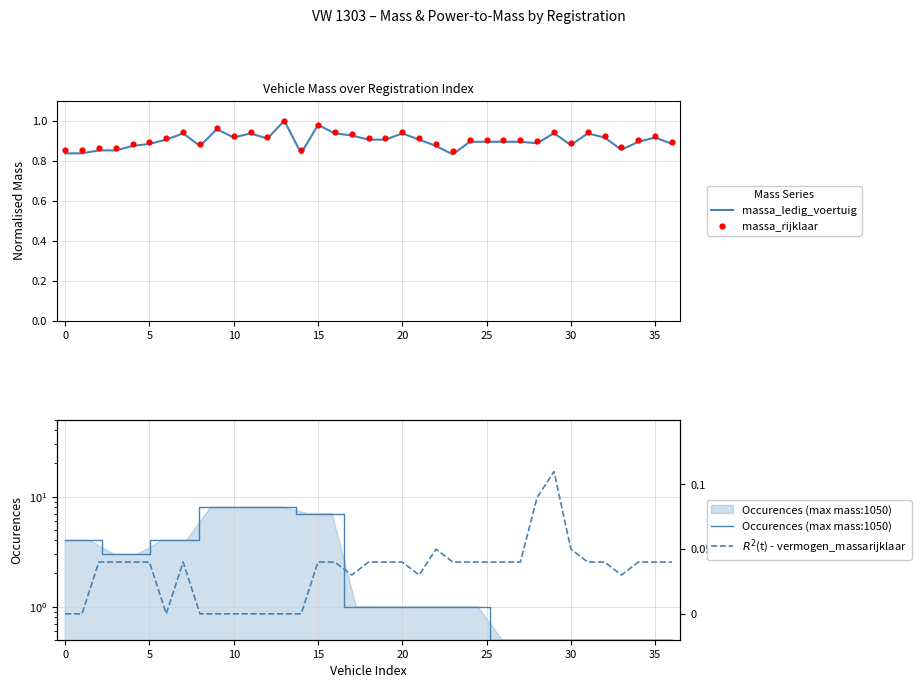

Which series contains the lowest Y value?

vermogen_massarijklaar